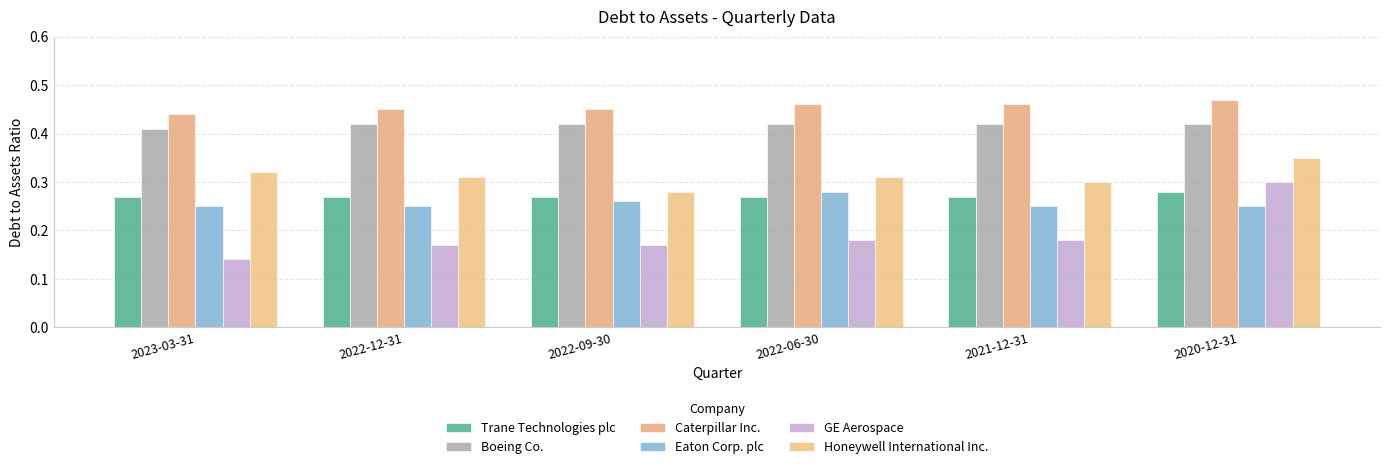

What is the sum of all GE Aerospace values?

1.1